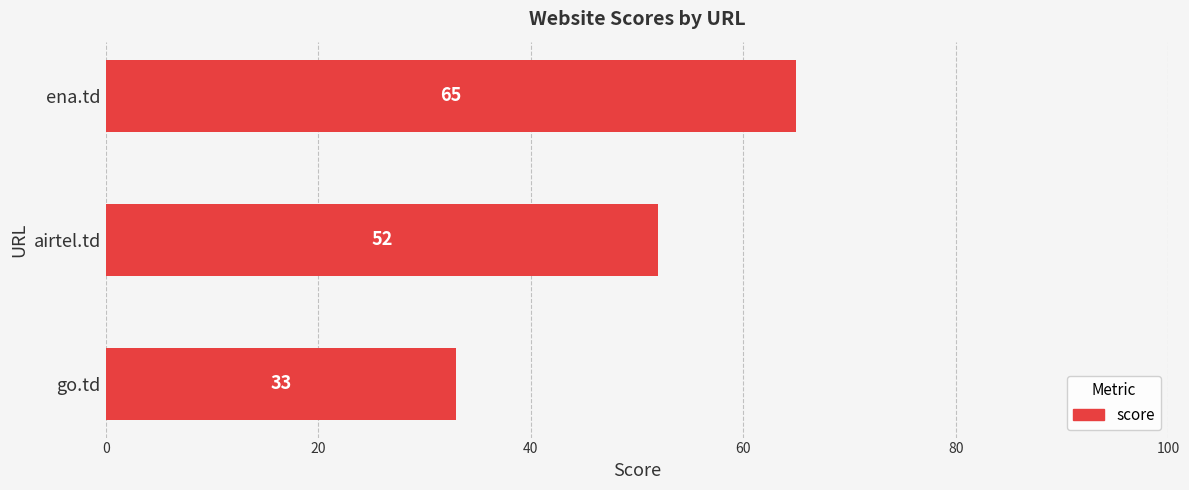

Rank the categories by value from highest to lowest.

ena.td, airtel.td, go.td